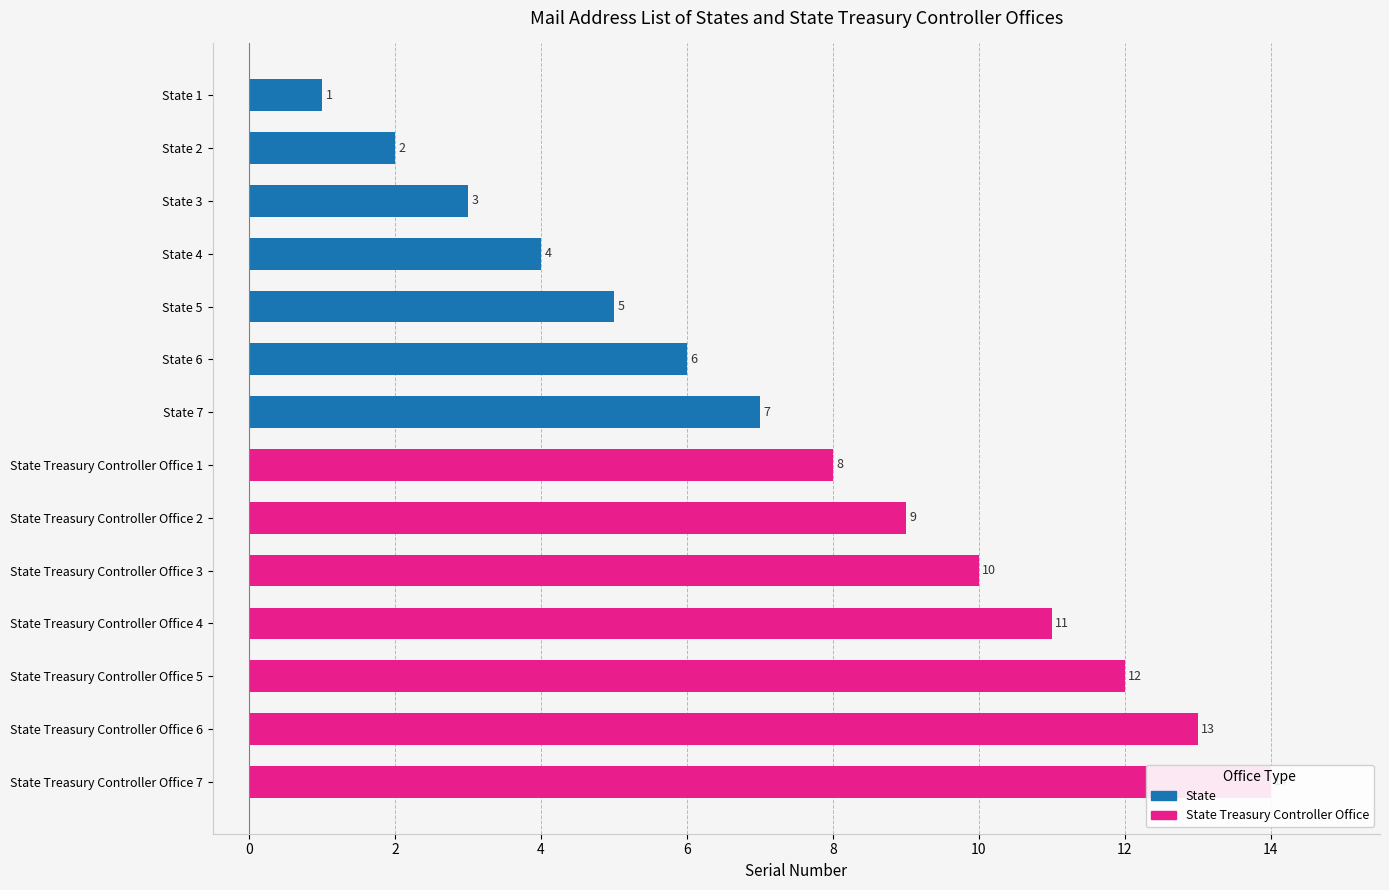

What position from the left is State 7?

7